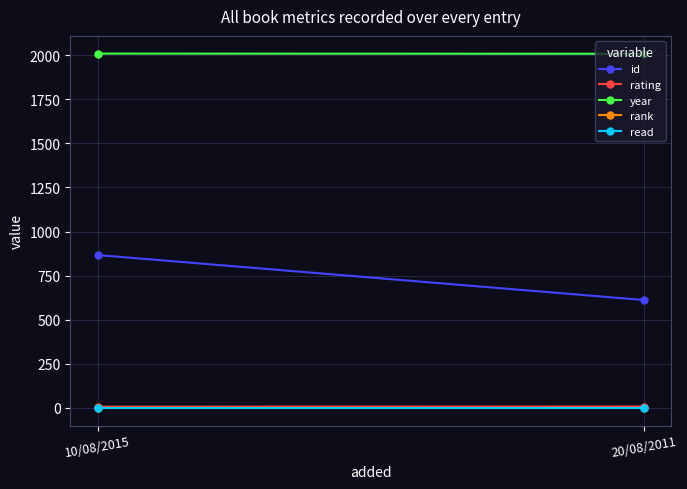

What is the difference between the year values at 10/08/2015 and 20/08/2011?

1